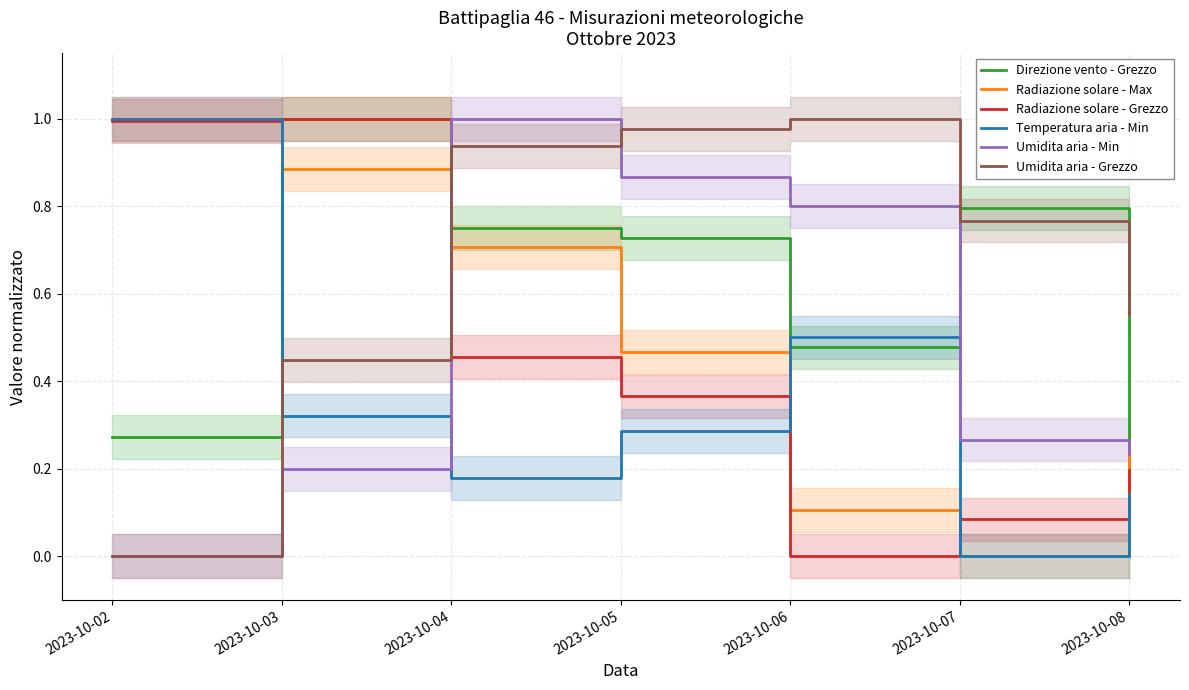

Does the chart display data point markers on the line(s)?

No